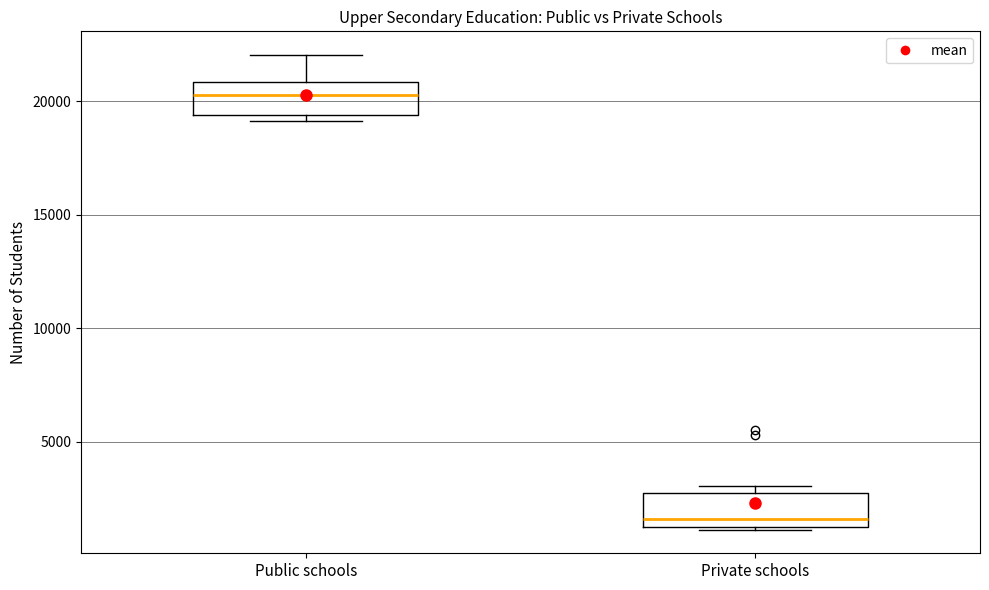

Reading left to right, transcribe this box plot: for each box, give where its median line is, the range the box spans, and where its two whiskers end, as read against the y-axis. The values are not printed on the chart, so give them approximately, as read against the axis.

Public schools: median 20500, box 19500 to 21000, whiskers 19000 to 22000
Private schools: median 1500, box 1000 to 2500, whiskers 1000 to 3000